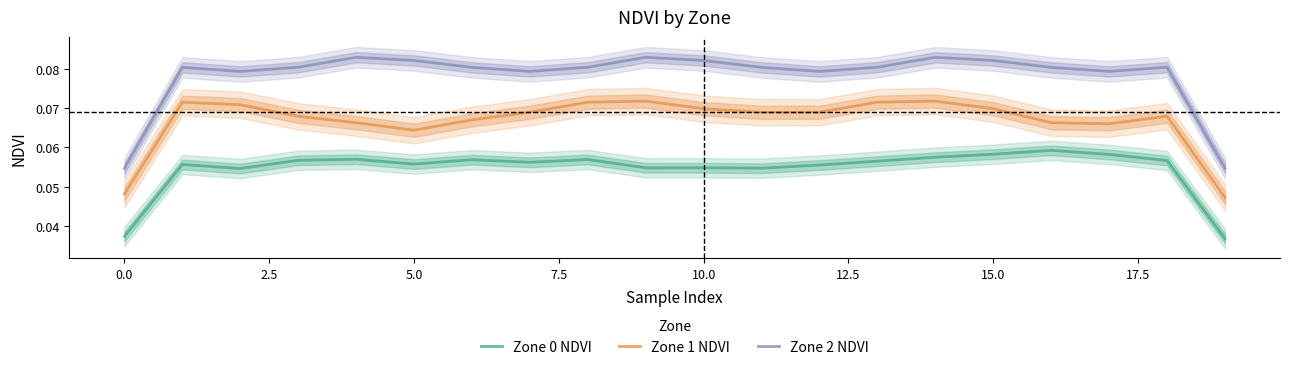

In Zone 0 NDVI, how many points are lower than both neighbors (excluding endpoints)?

5